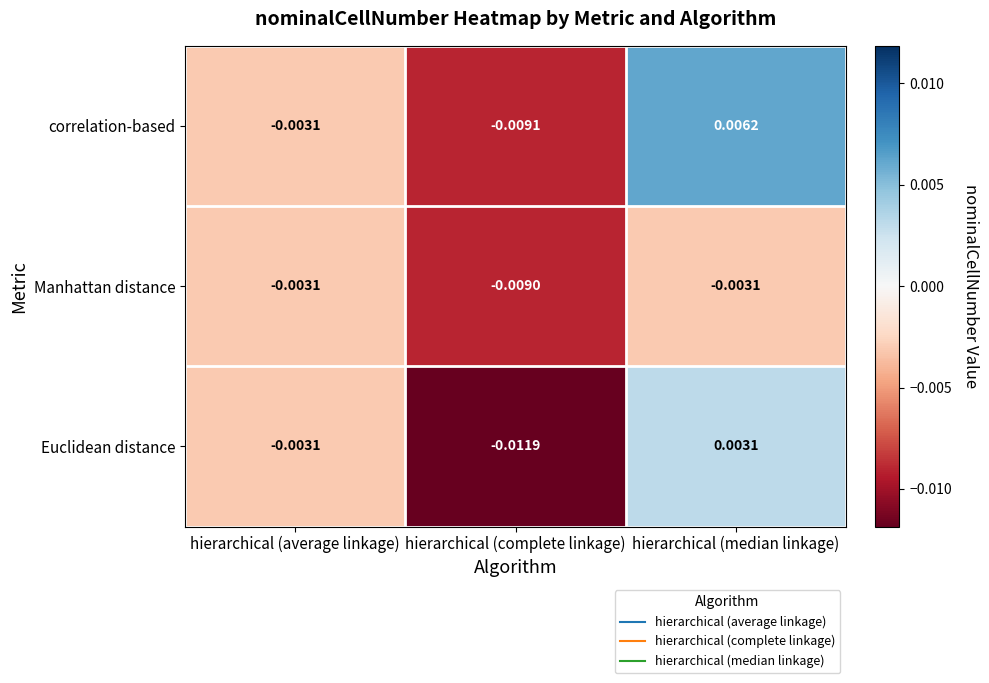

Rank the series at hierarchical (complete linkage) from lowest to highest value.

Euclidean distance, correlation-based, Manhattan distance